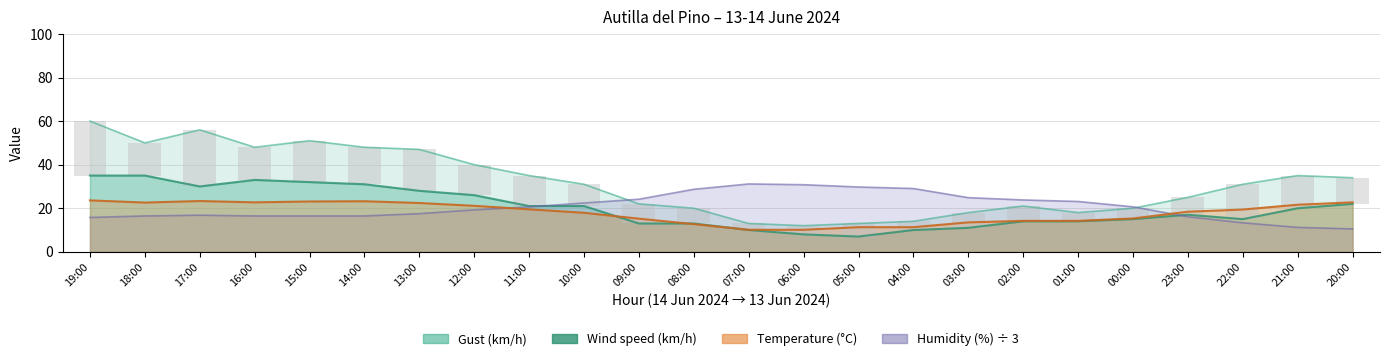

Reading right to left, what are all the values shown in this chart?

Temperature (C): 22.7	21.6	19.4	18.4	15.3	14.2	14.2	13.5	11.3	11.3	10.1	10.1	12.7	15.2	17.9	19.5	21.1	22.4	23.2	23.1	22.7	23.3	22.6	23.6
Humidity (%): 10.5	11.2	13.3	16.1	20.6	23.1	23.8	24.8	29.0	29.7	30.8	31.1	28.7	24.1	22.4	20.6	19.2	17.5	16.4	16.4	16.4	16.8	16.4	15.7
Wind speed (km/h): 22.0	20.0	15.0	17.0	15.0	14.0	14.0	11.0	10.0	7.0	8.0	10.0	13.0	13.0	21.0	21.0	26.0	28.0	31.0	32.0	33.0	30.0	35.0	35.0
Gust (km/h): 34.0	35.0	31.0	25.0	20.0	18.0	21.0	18.0	14.0	13.0	12.0	13.0	20.0	22.0	31.0	35.0	40.0	47.0	48.0	51.0	48.0	56.0	50.0	60.0